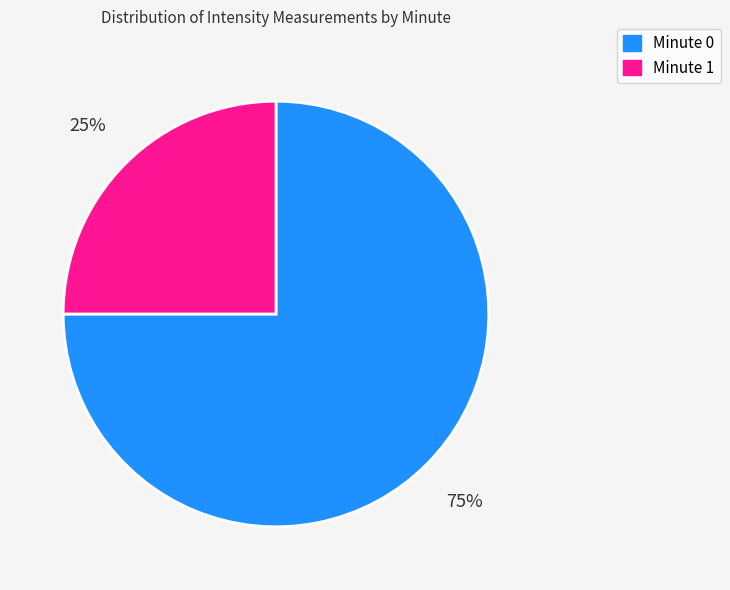

Is the sum of Minute 0 and Minute 1 greater than half?

Yes